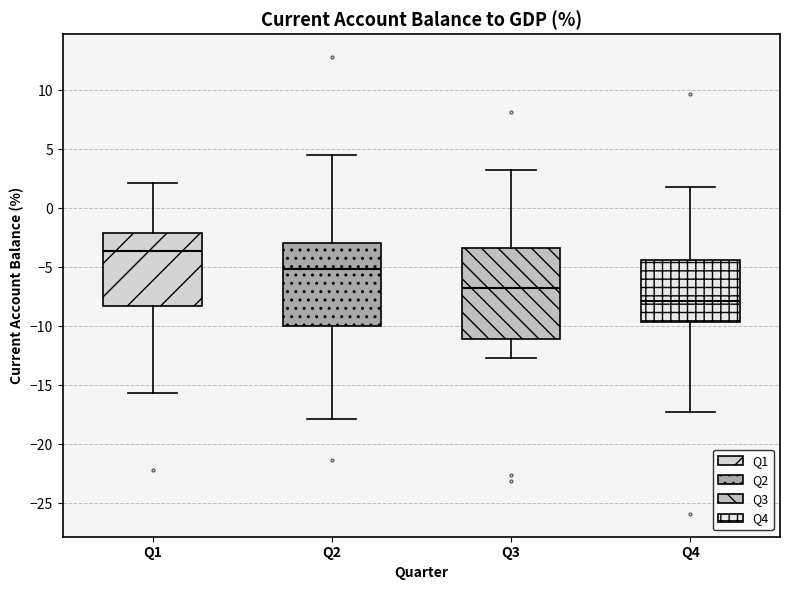

Reading left to right, transcribe this box plot: for each box, give where its median line is, the range the box spans, and where its two whiskers end, as read against the y-axis. The values are not printed on the chart, so give them approximately, as read against the axis.

Q1: median -3.5, box -8.5 to -2.0, whiskers -15.5 to 2.0
Q2: median -5.0, box -10.0 to -3.0, whiskers -18.0 to 4.5
Q3: median -6.5, box -11.0 to -3.5, whiskers -12.5 to 3.0
Q4: median -8.0, box -9.5 to -4.5, whiskers -17.5 to 2.0